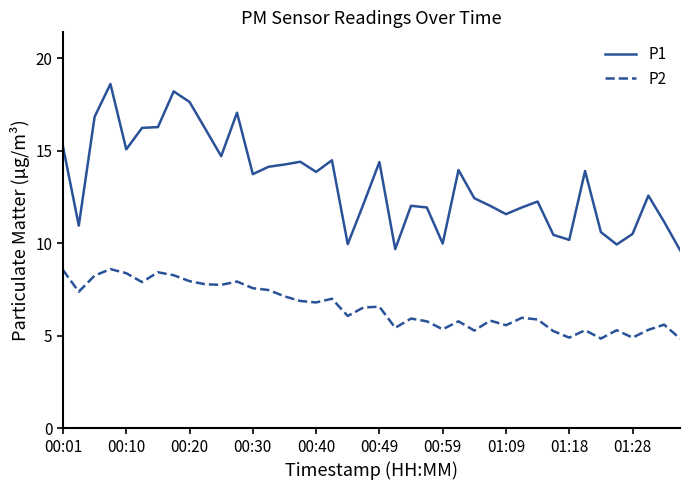

True or false: P1 and P2 cross at least once.

False